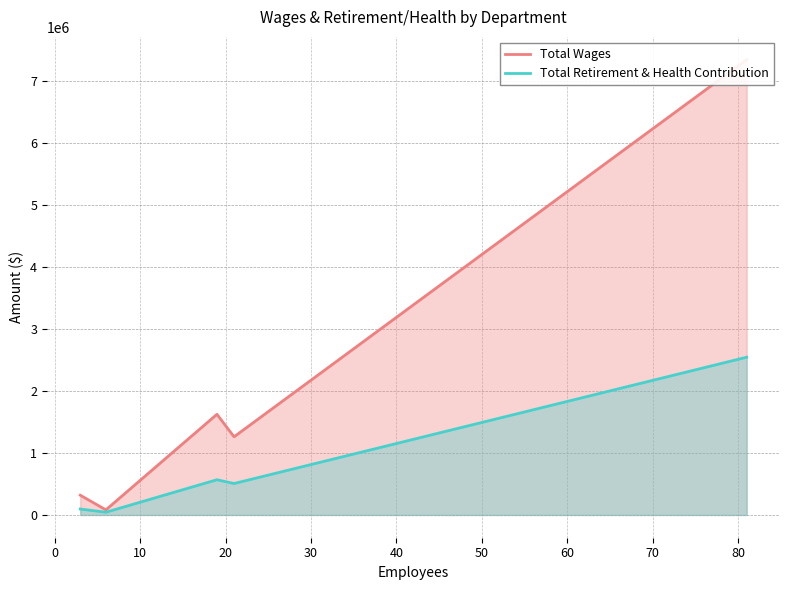

What is the smallest value displayed?

43606